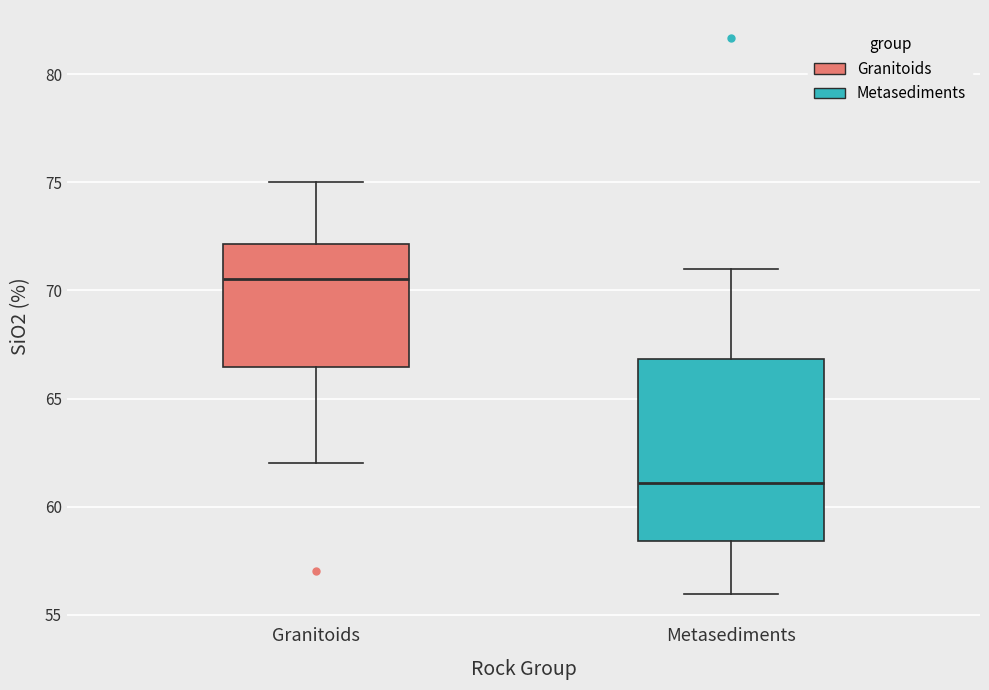

Which box has the lowest median line?

Metasediments